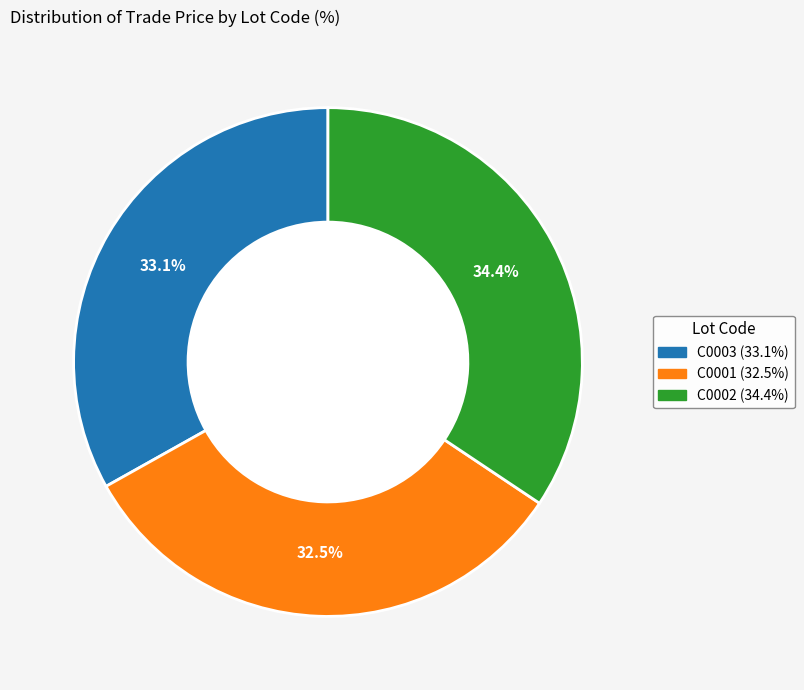

To the nearest percent, what is the difference between the largest and smallest slice percentages?

2%